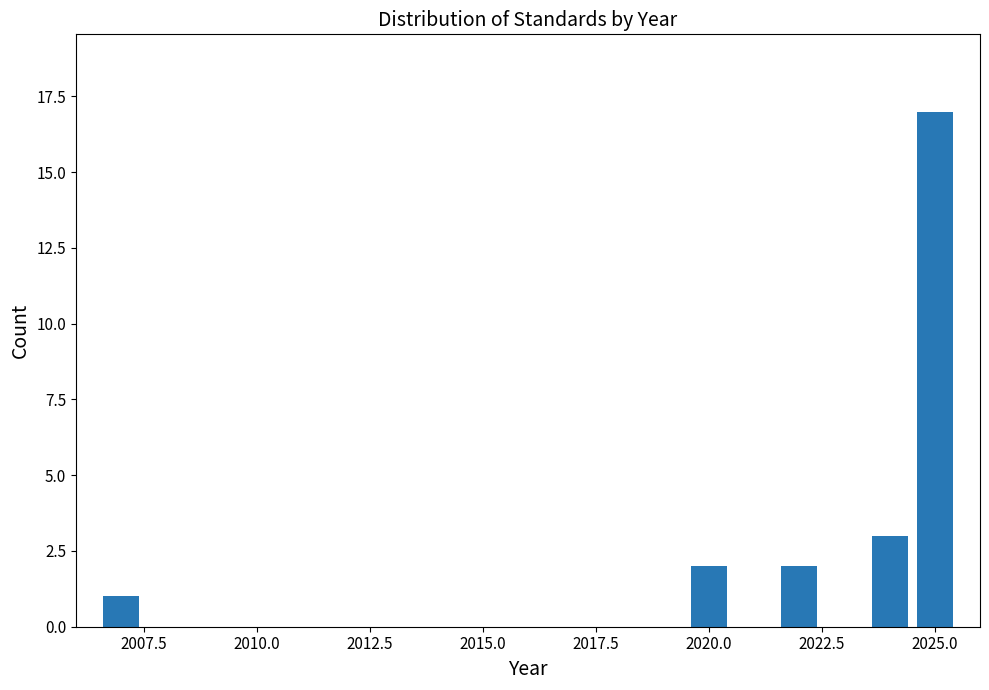

Read against the x-axis, roughly where is the centre of the tallest bar?

2025.0